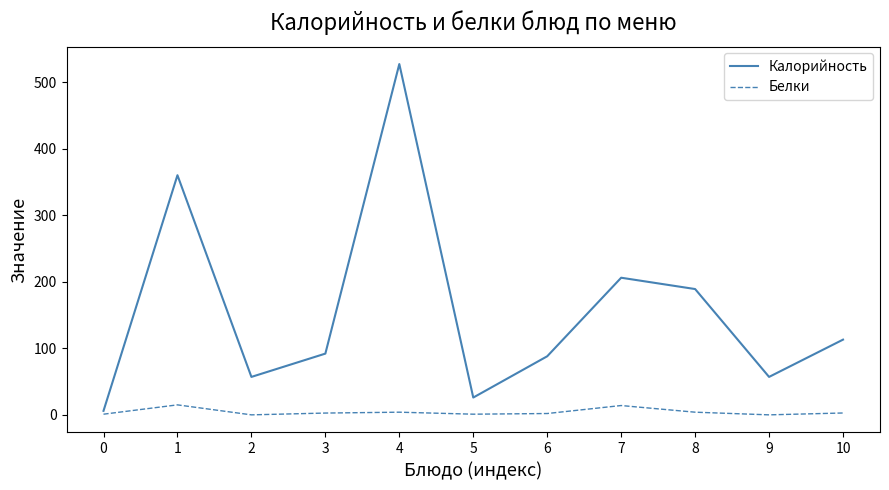

Is the value of Калорийность at 1 greater than the value of Белки at 3?

Yes